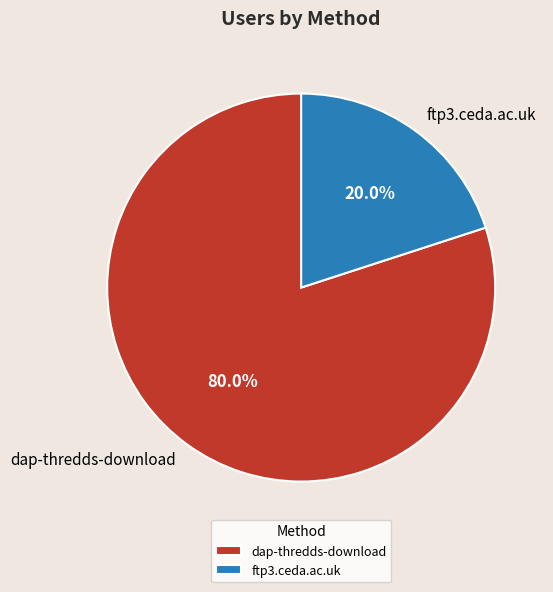

What is the smallest slice in the pie chart?

ftp3.ceda.ac.uk